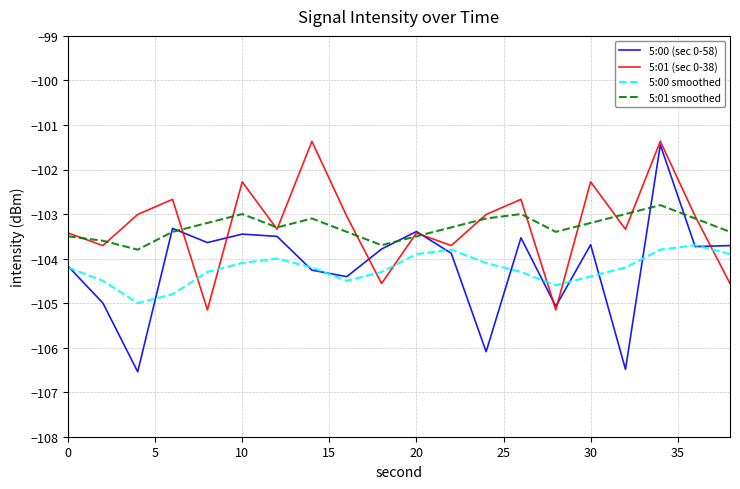

Which series has the largest range (max minus min)?

5:00 (sec 0-58)